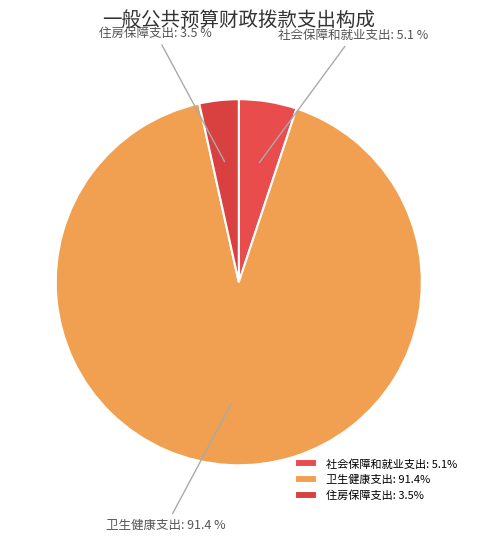

Between 住房保障支出 and 卫生健康支出, which is larger?

卫生健康支出